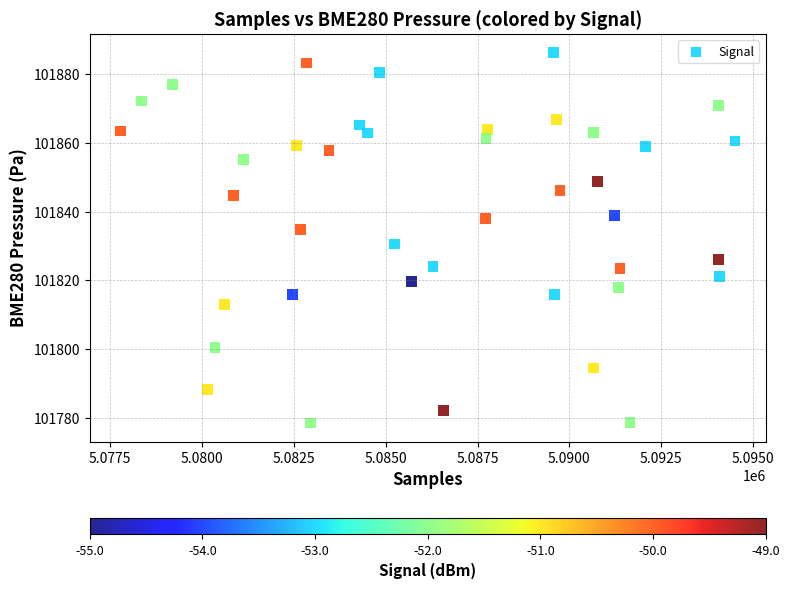

What is the range of Y values (max minus min)?

107.8